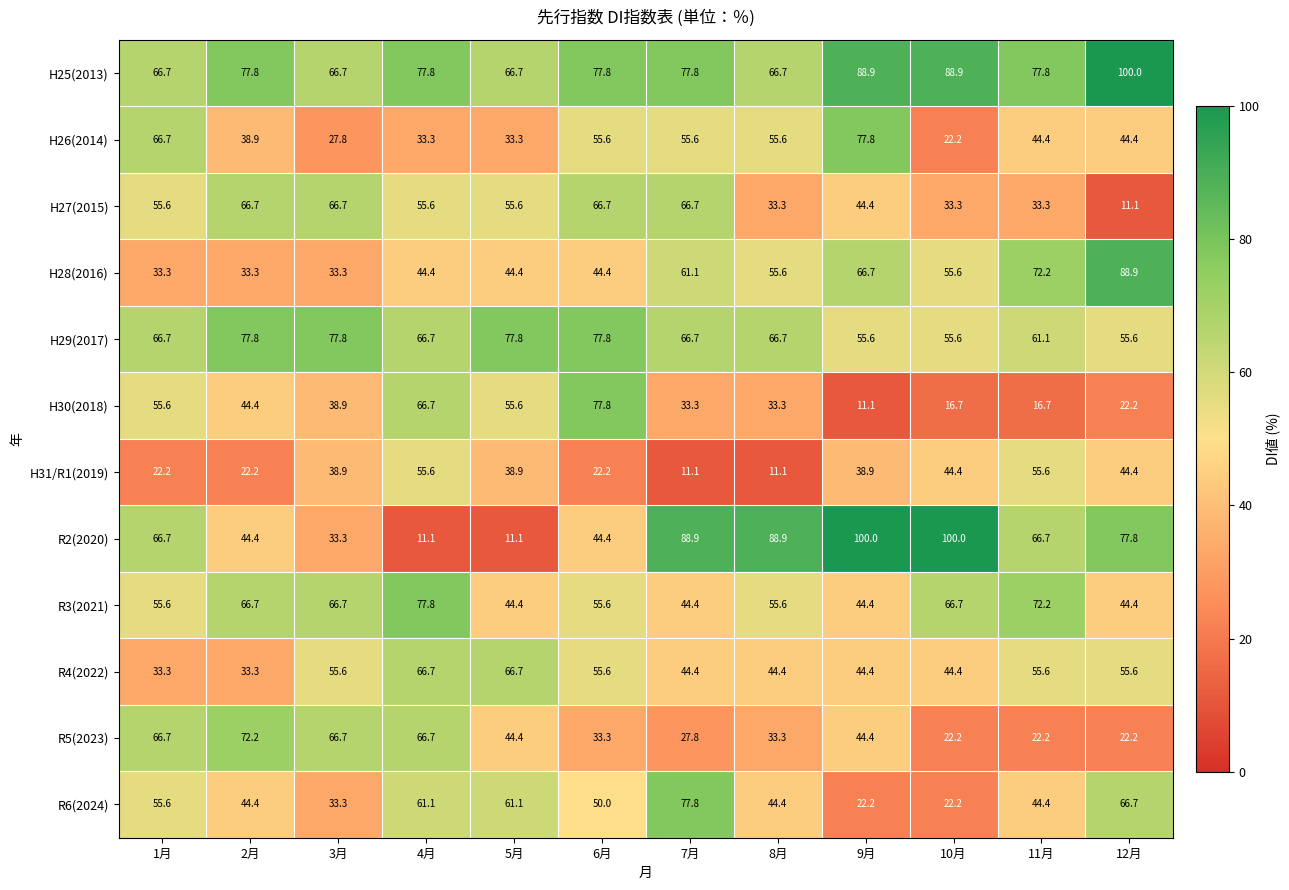

What is the total value across all series at 2月?

622.1